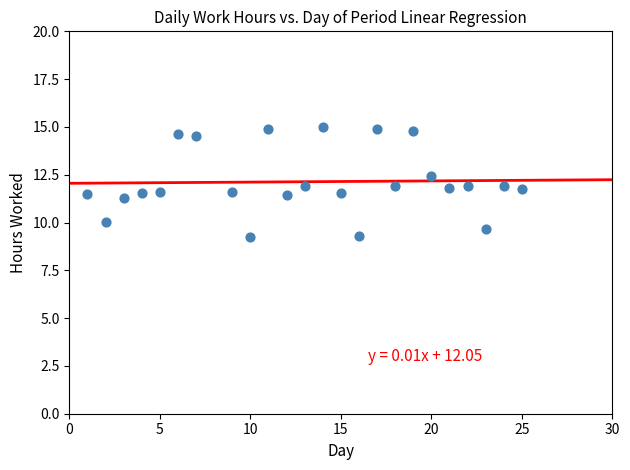

What is the range of Y values (max minus min)?

5.7